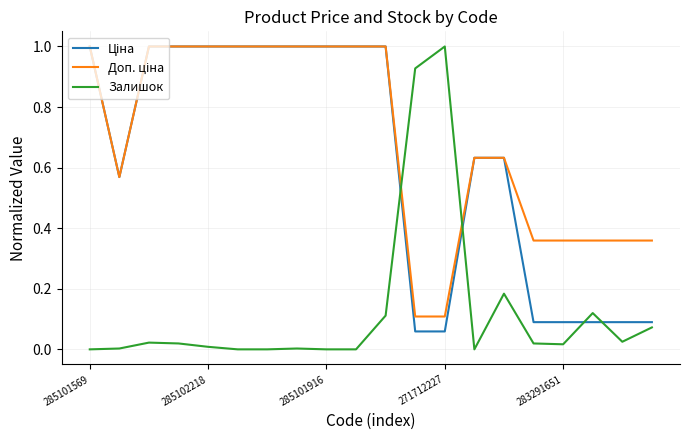

Does the chart display data point markers on the line(s)?

No